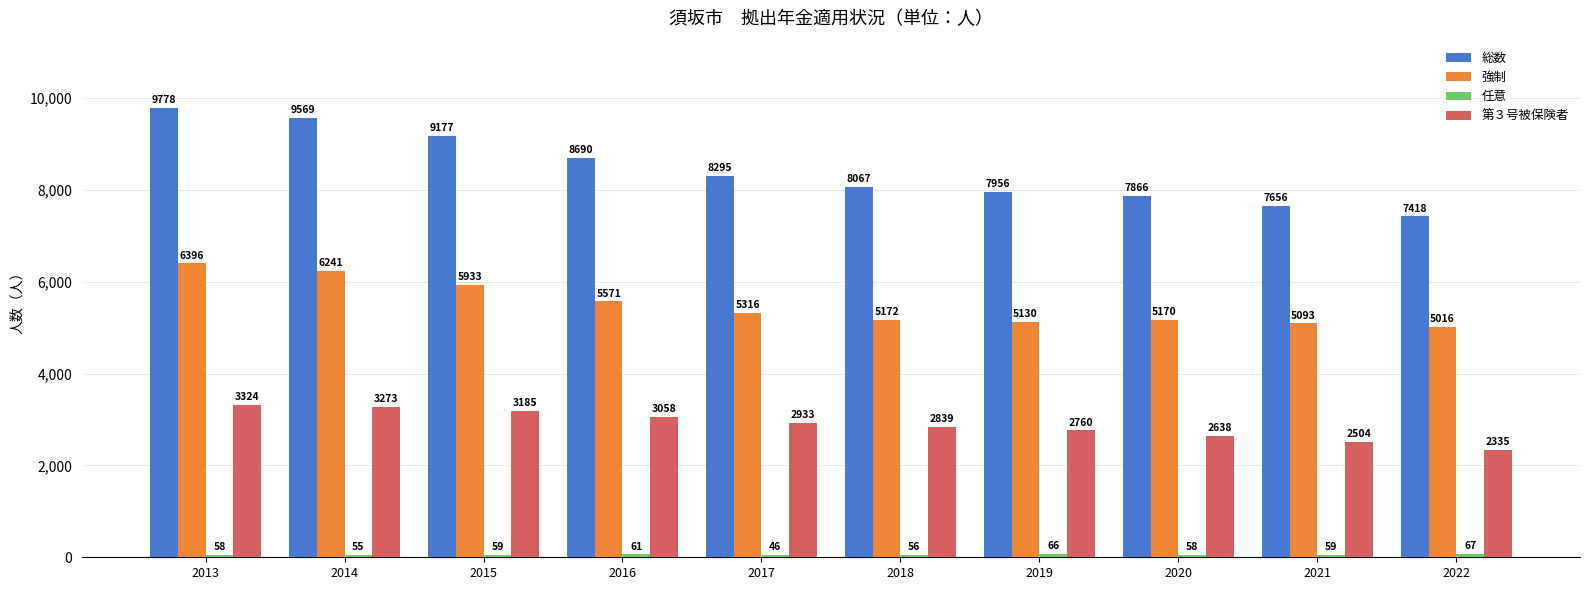

What is the difference between the highest and lowest values at 2017?

8249